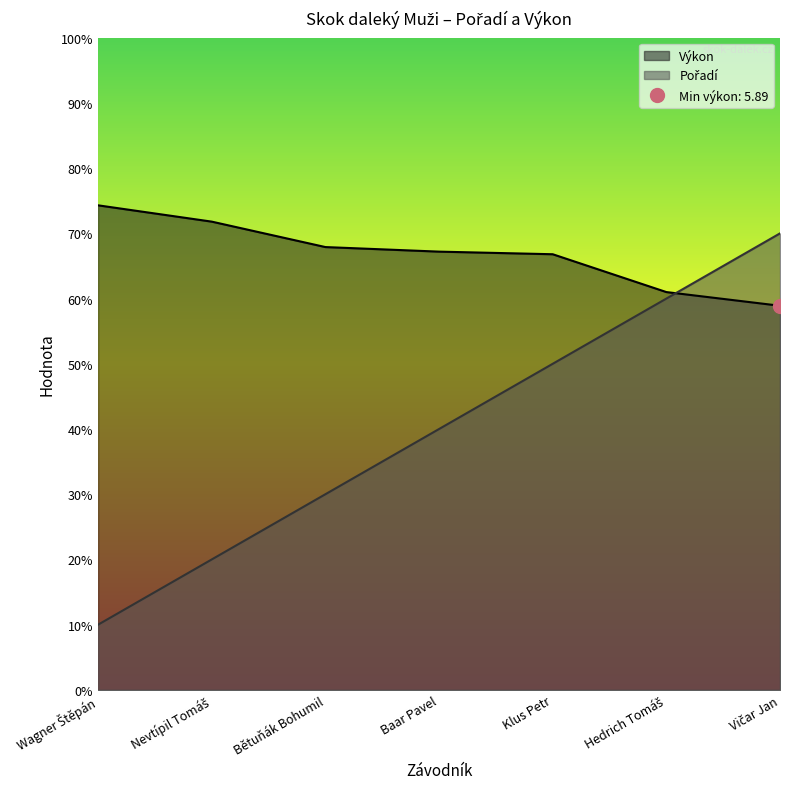

How many series are shown in this chart?

2